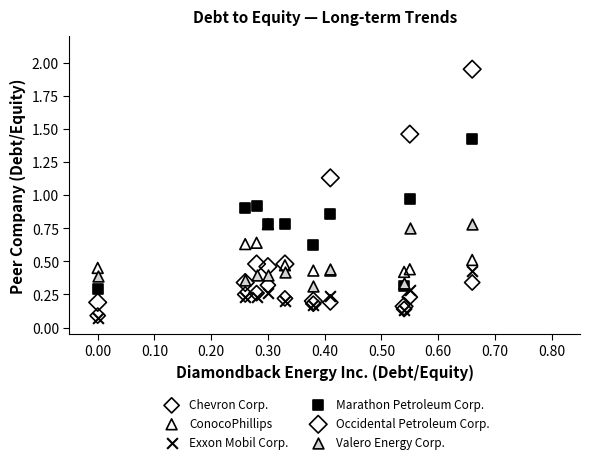

Which series reaches the maximum Y coordinate?

Occidental Petroleum Corp.